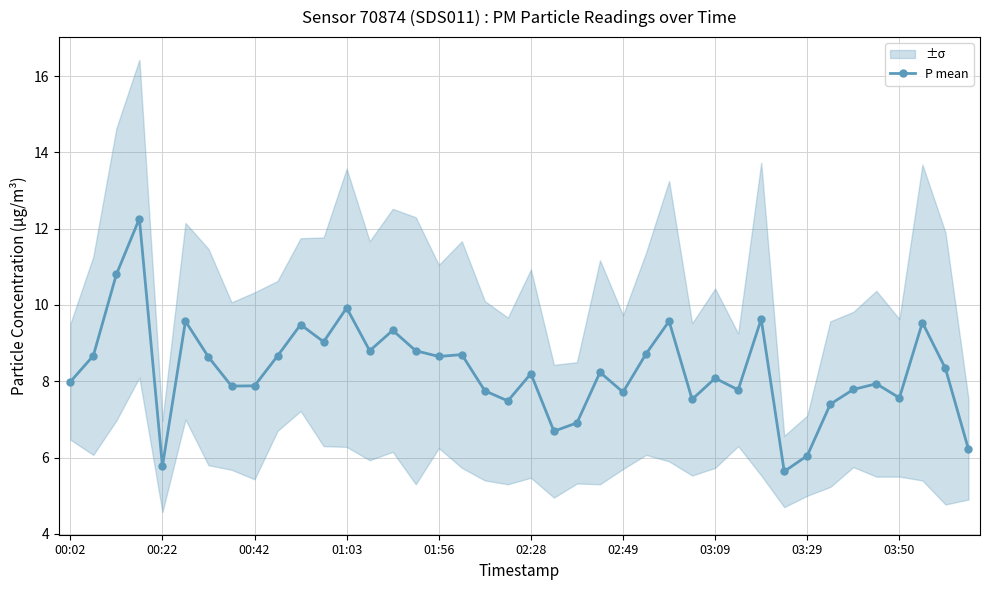

What is the approximate value at 13?

8.8